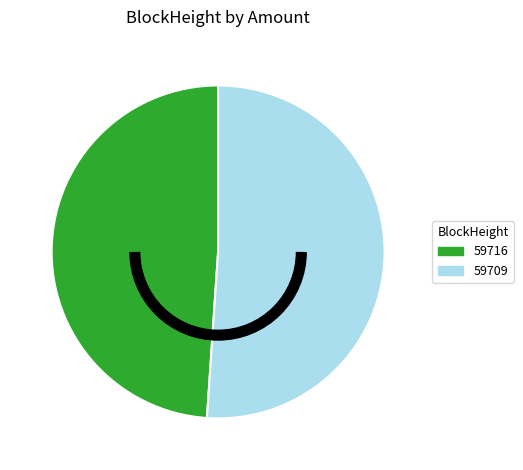

Count the number of slices in the pie.

2